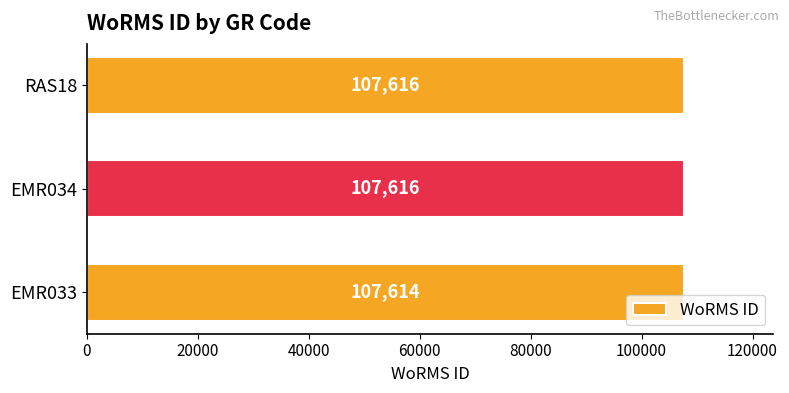

Where is the data nearest to the value 107615?

EMR033